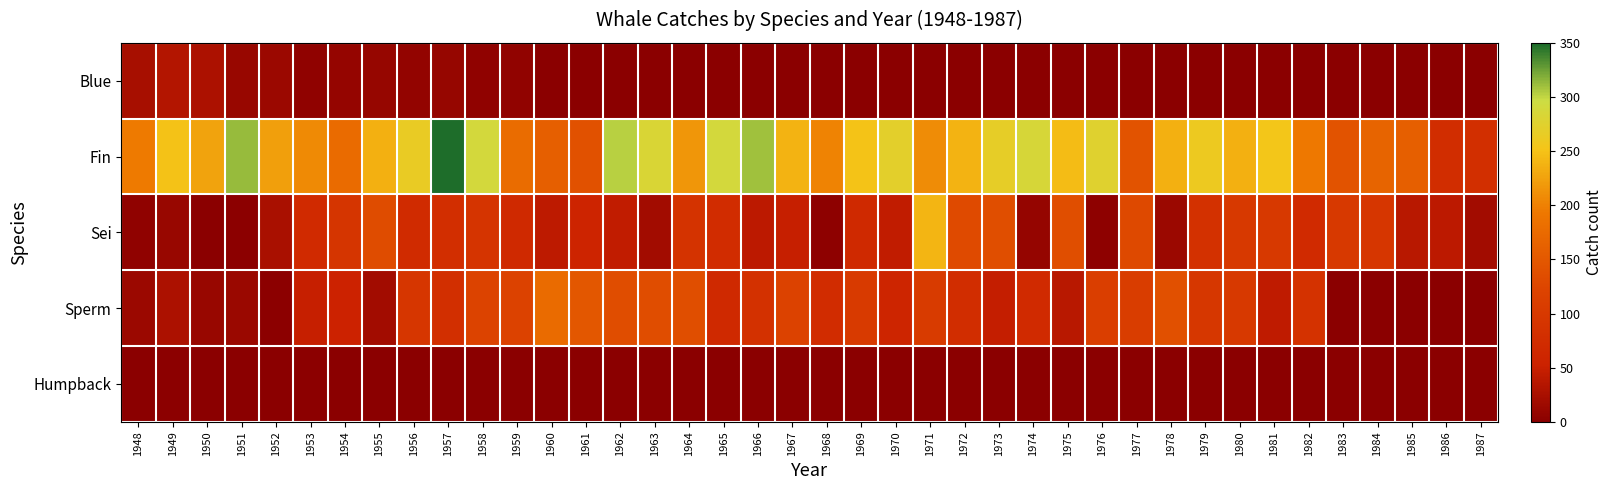

Which label corresponds to the largest value in the chart?

1957